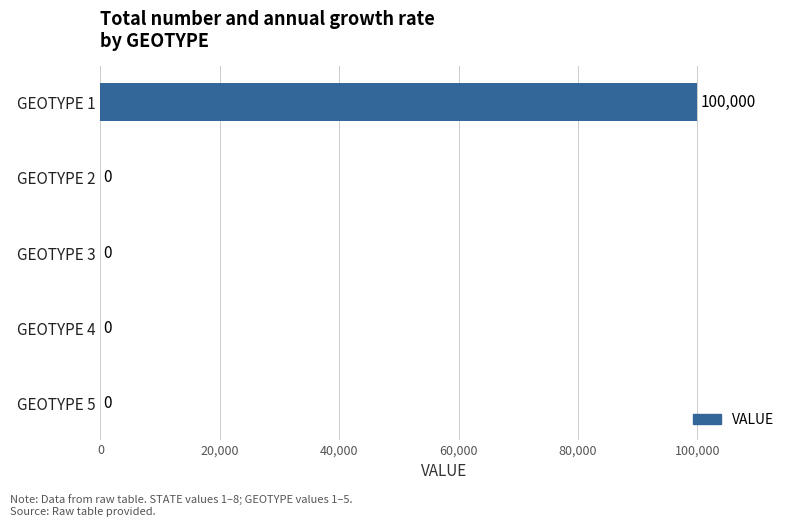

How many values are above zero?

1